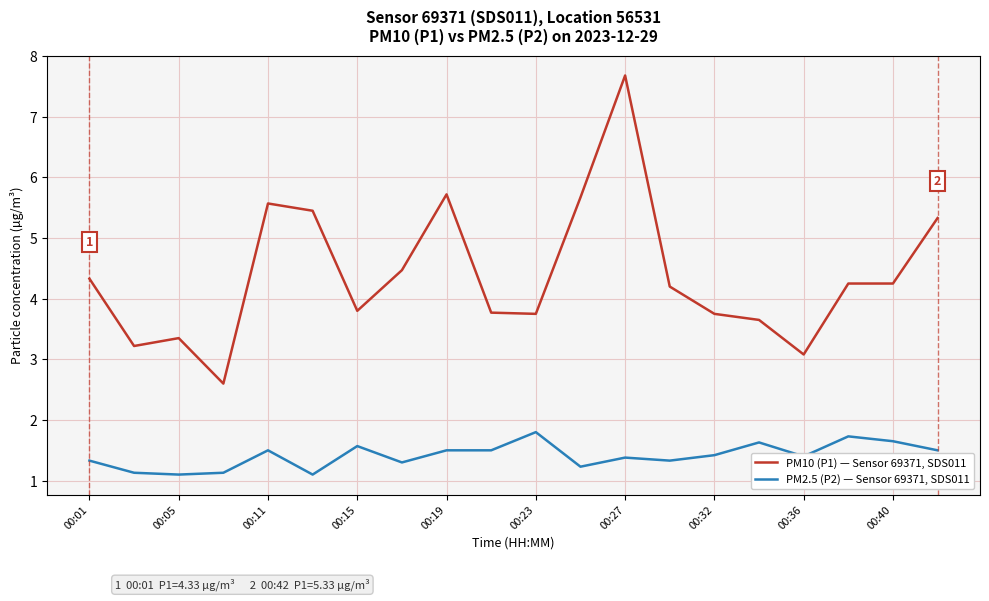

List the series in order of their peak value, lowest first.

PM2.5 (P2) — Sensor 69371, SDS011, PM10 (P1) — Sensor 69371, SDS011